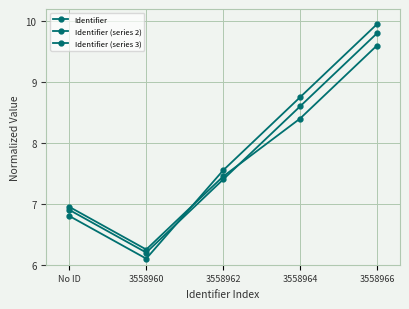

Is it true that Identifier (series 3) equals 1.5 at 3558960?

False